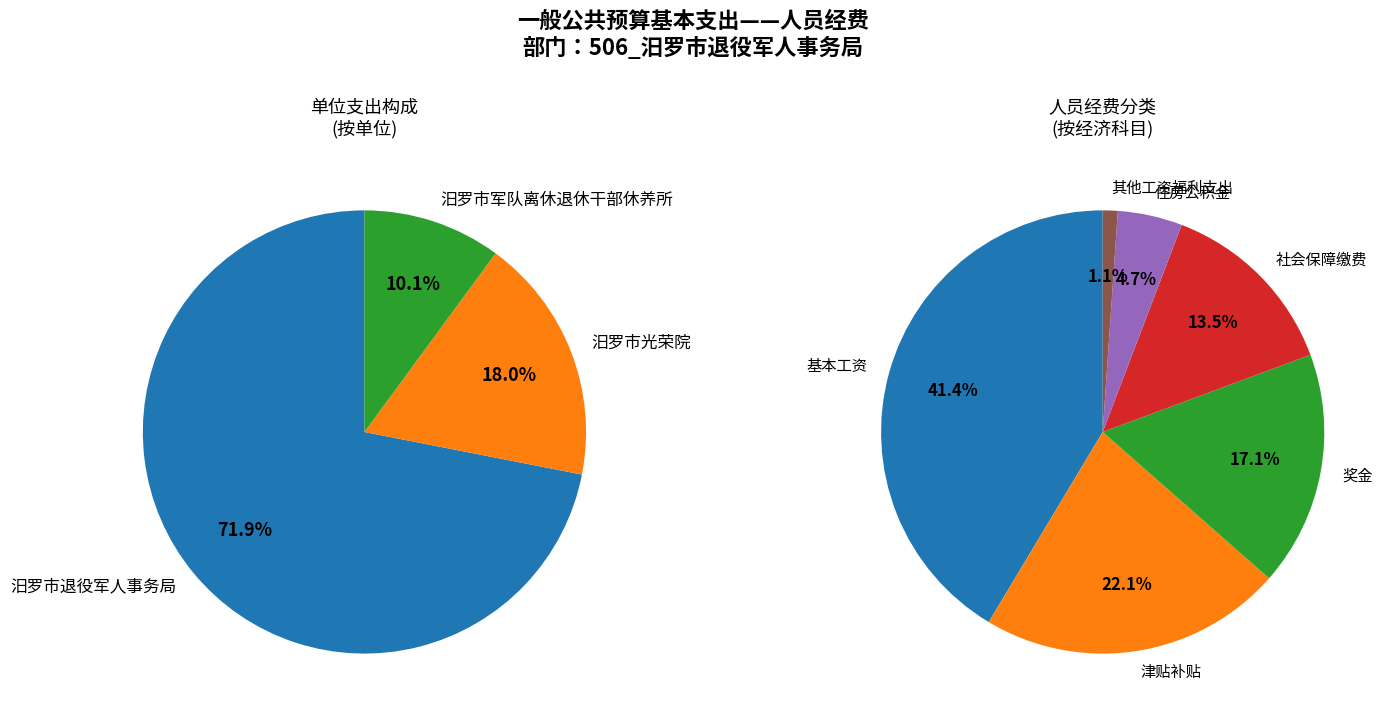

Between 汨罗市退役军人事务局 and 汨罗市光荣院, which is larger?

汨罗市退役军人事务局